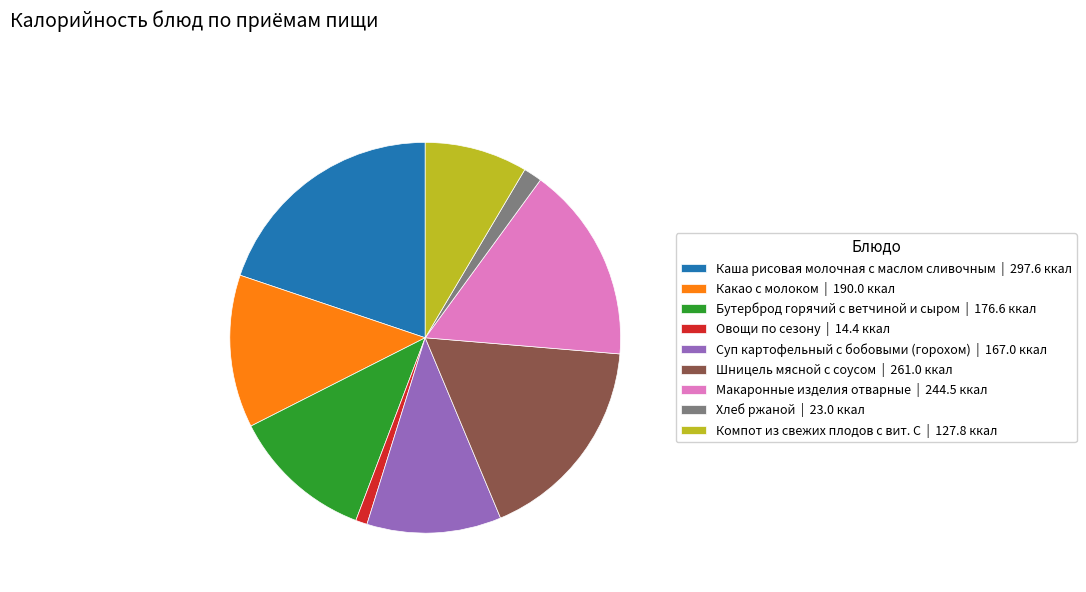

Count the number of slices in the pie.

9